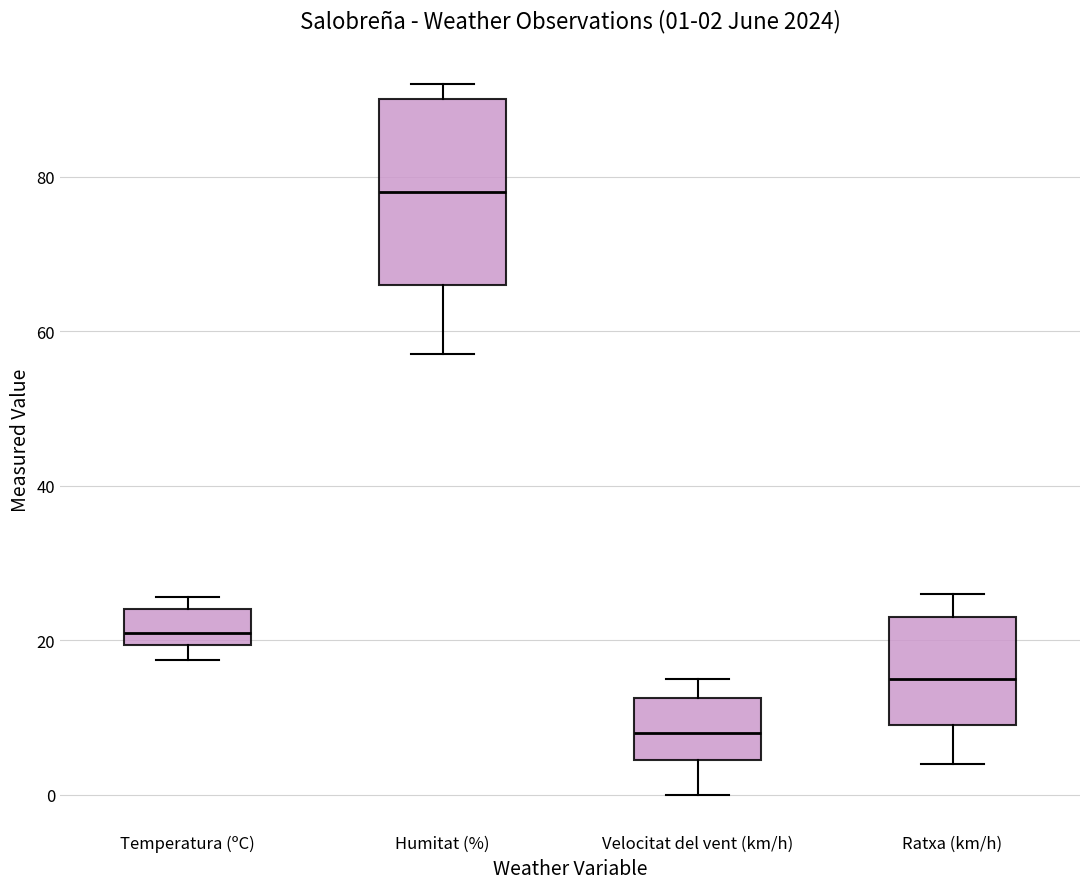

Which box is the tallest, from its lower edge to its upper edge?

Humitat (%)